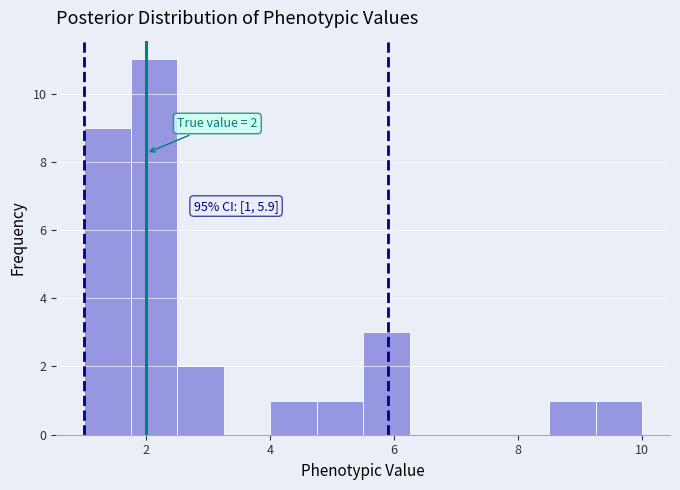

Around what value on the x-axis is the tallest bar? Give the approximate position of its centre, as read against the axis.

2.2